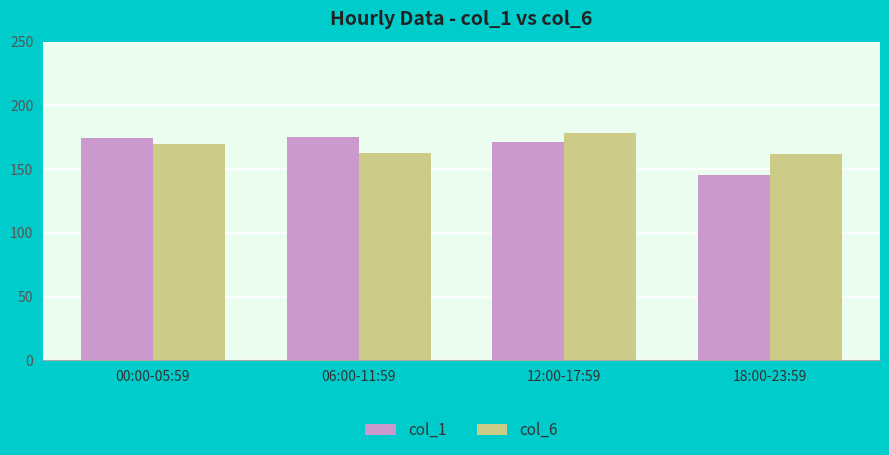

What is the label of the 2nd bar from the left?

06:00-11:59